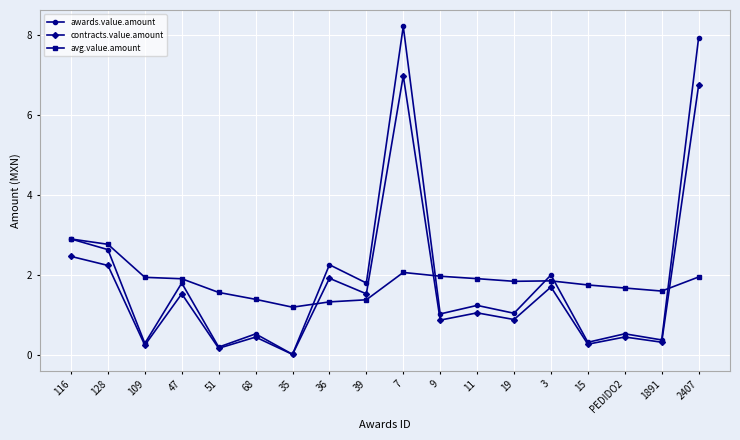

How many values in the contracts.value.amount series are below 1?

9